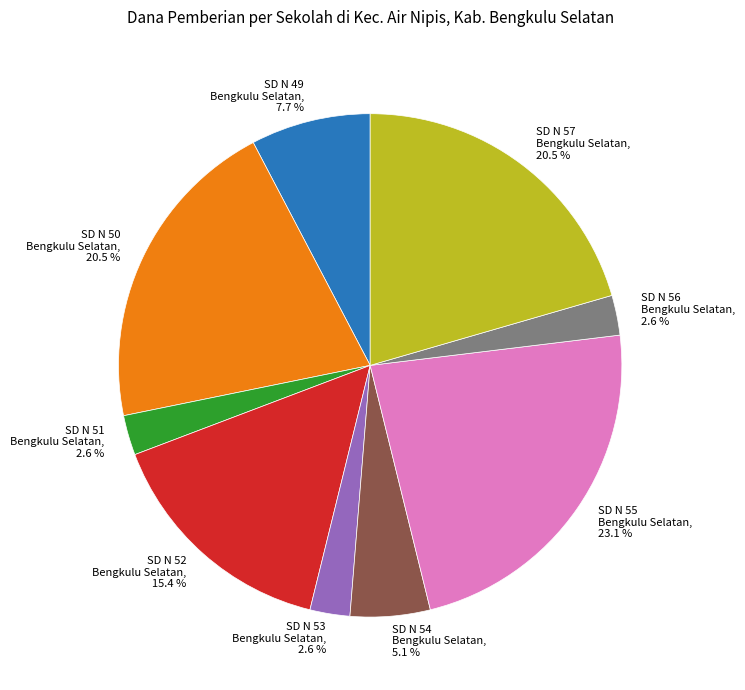

Does any single category account for the majority?

No